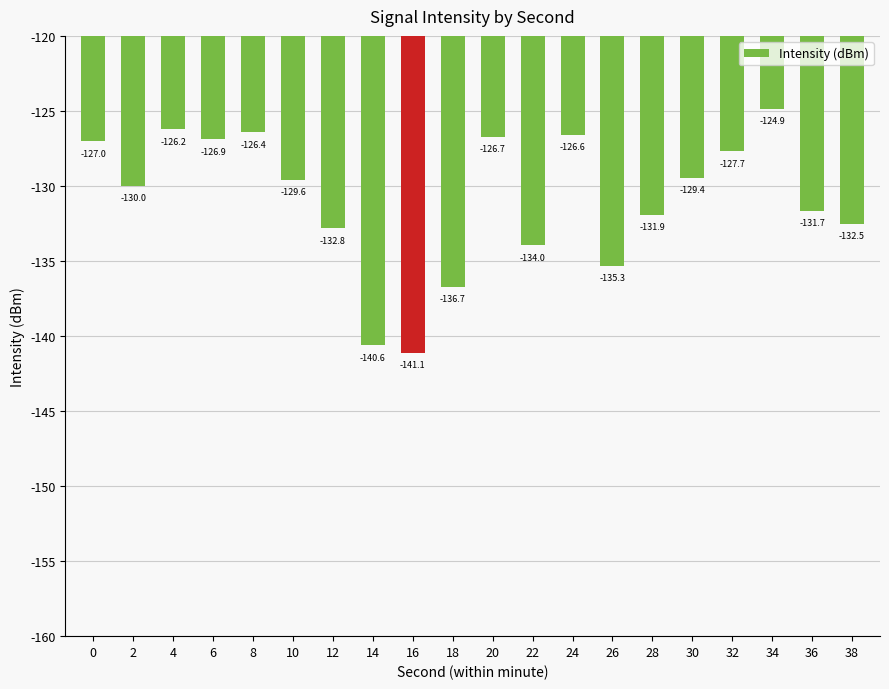

How many categories are shown in the chart?

20